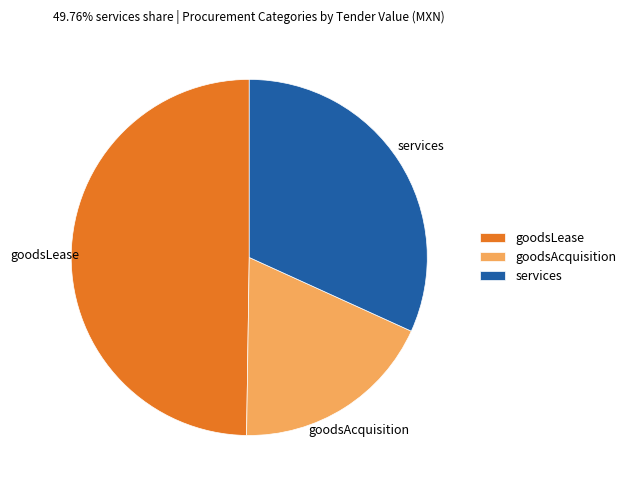

Is there any slice that represents more than half of the pie?

No